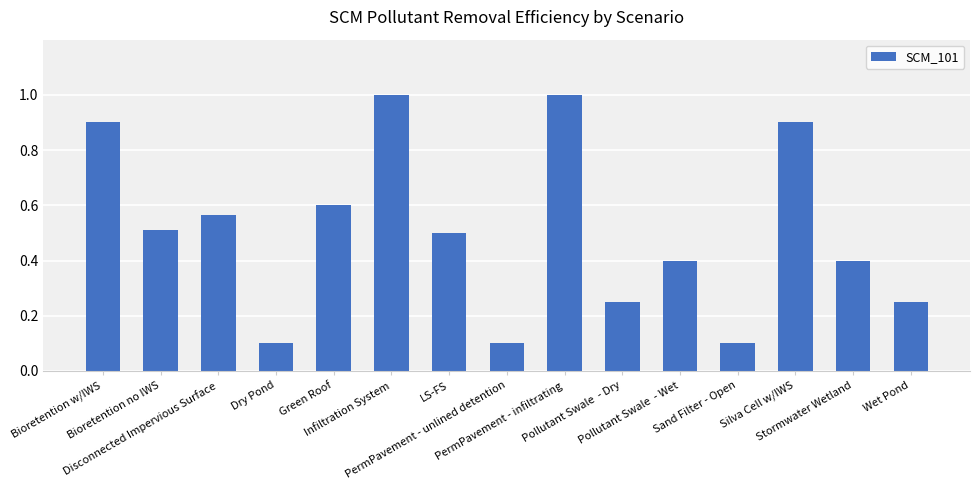

What is the maximum value shown in the chart?

1.0